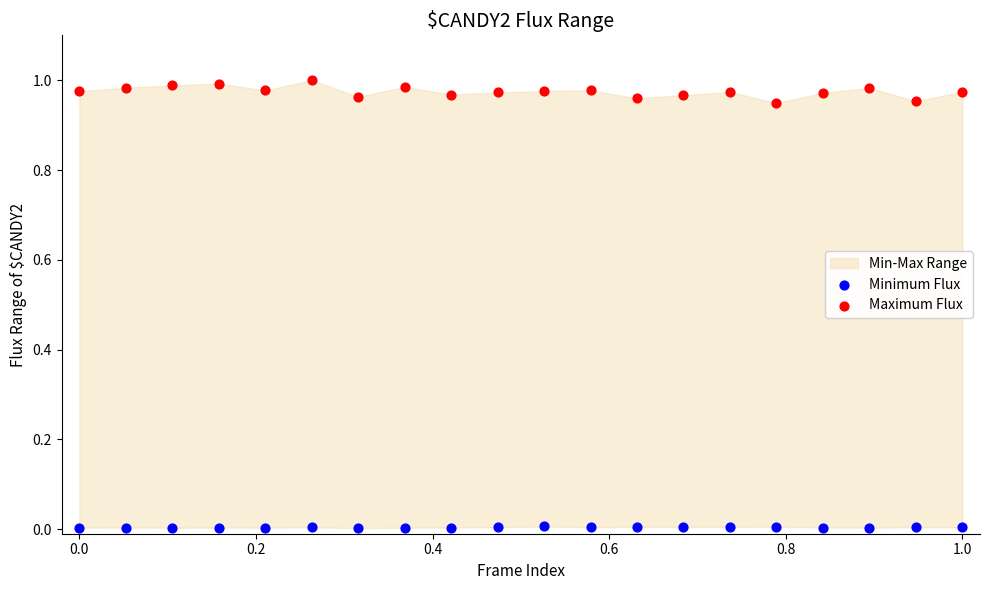

Which series reaches the maximum Y coordinate?

Maximum Flux